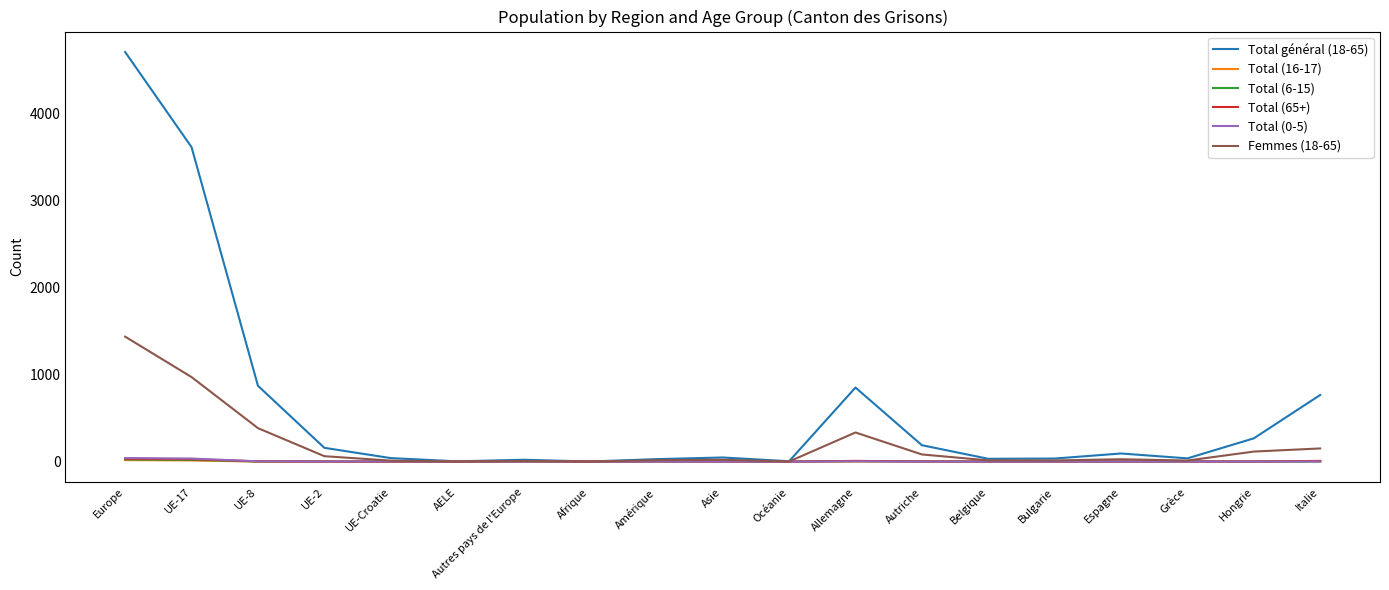

Which series changed the most between UE-17 and UE-2?

Total général (18-65)